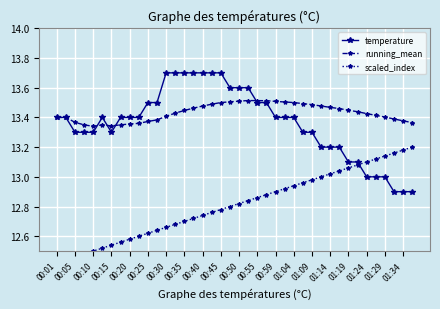

What is the highest value of the temperature series?

13.7